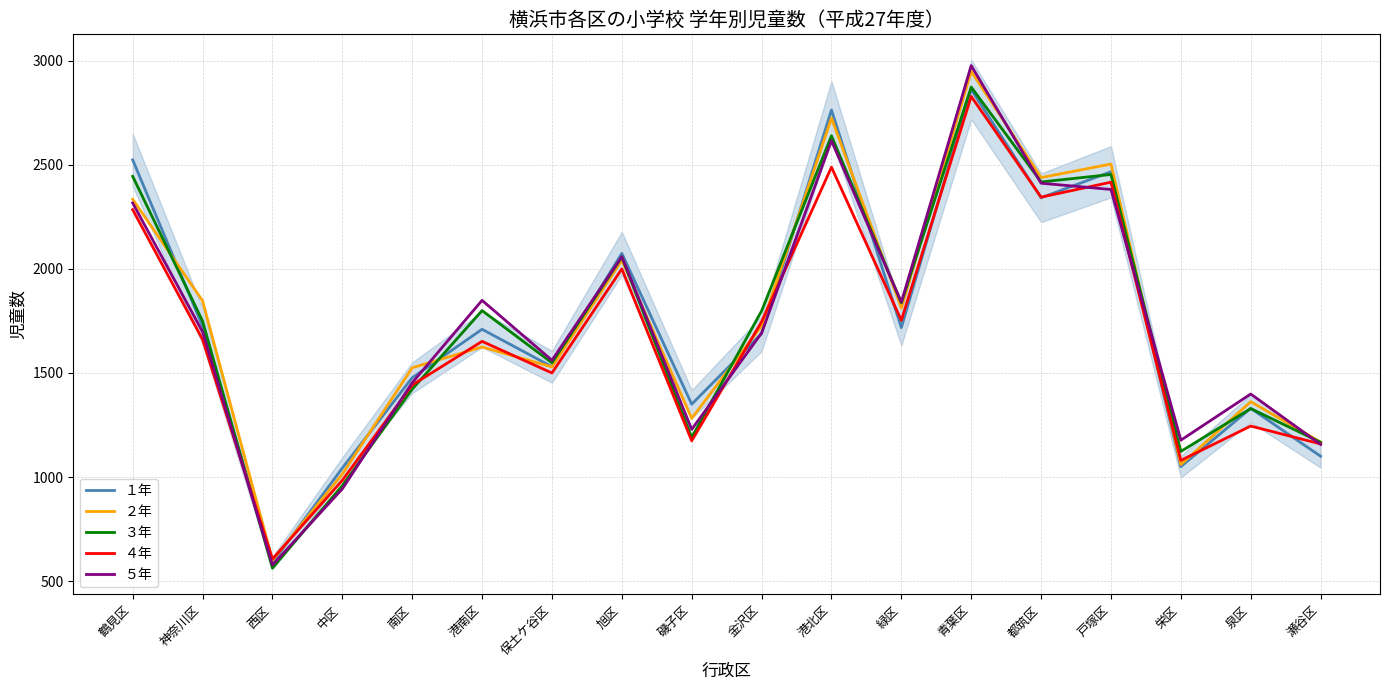

What are all the series names shown in the legend?

１年, ２年, ３年, ４年, ５年